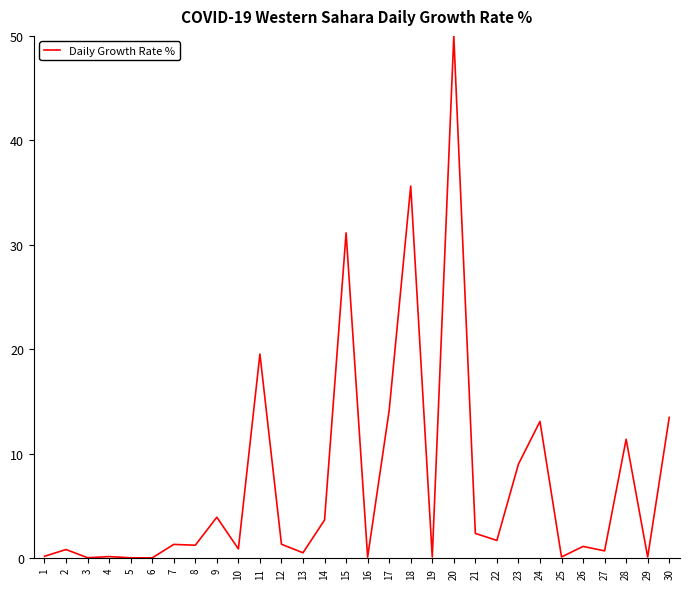

What is the average value?

7.3